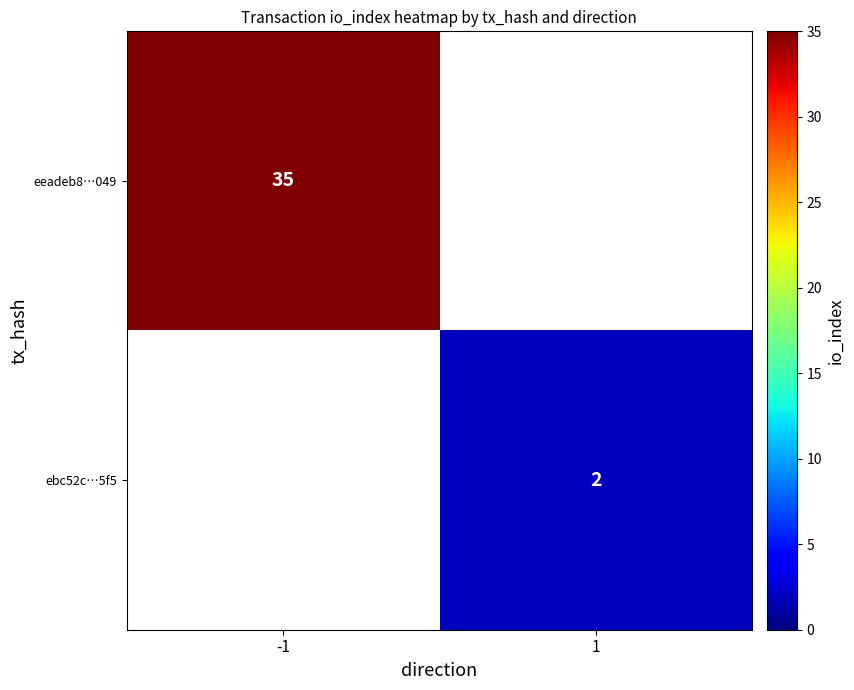

Is the value of eeadeb8…049 at -1 greater than the value of ebc52c…5f5 at 1?

Yes